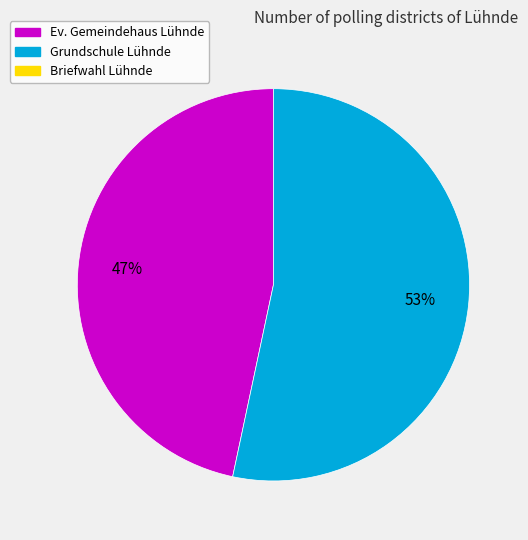

How many segments does this pie chart have?

2